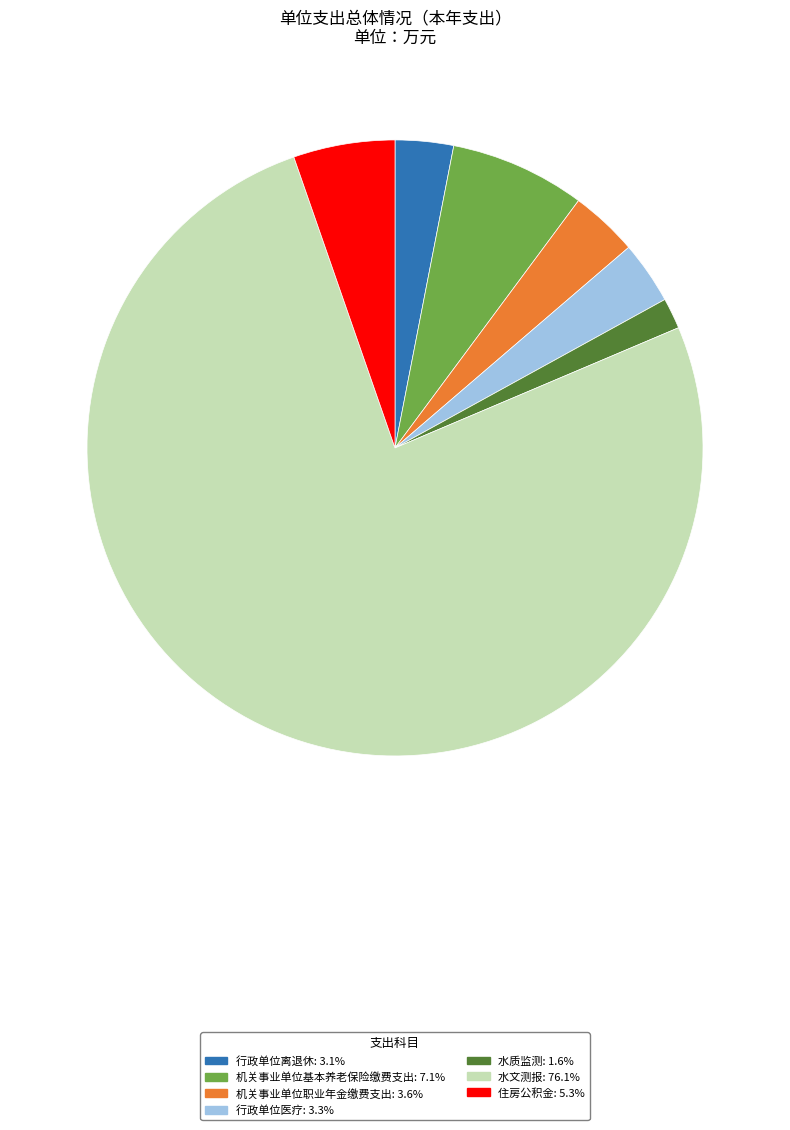

How many slices are in this pie chart?

7